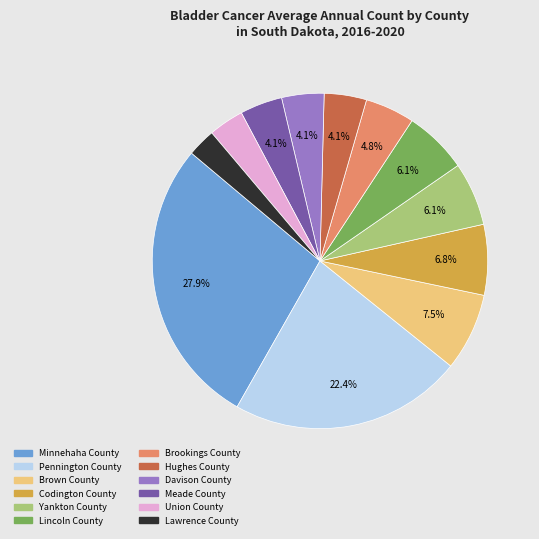

The Yankton County slice represents 6% of the pie. True or false?

True